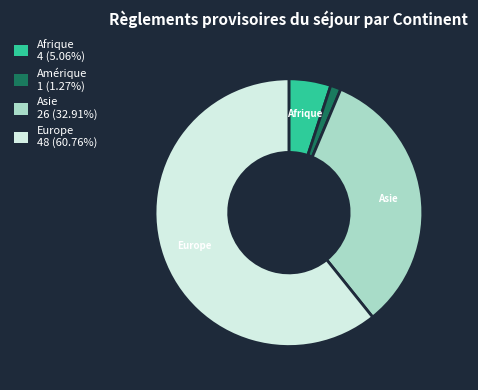

Rank the categories by value from lowest to highest.

Amérique, Afrique, Asie, Europe